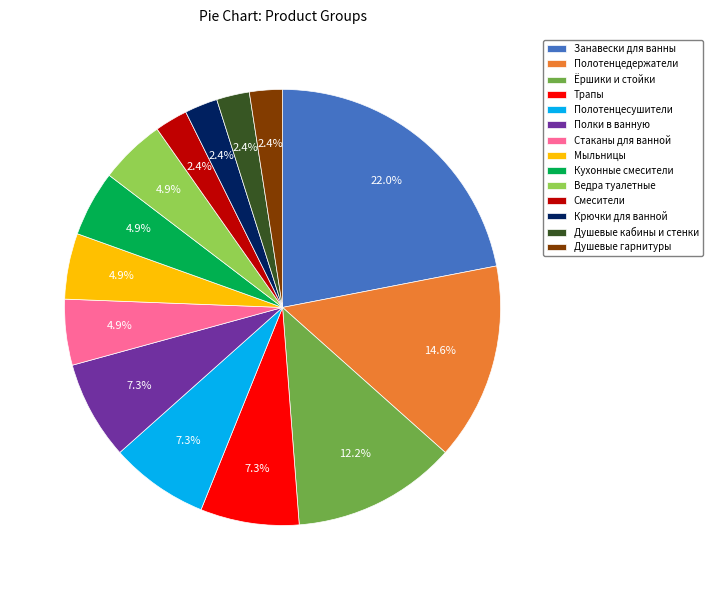

To the nearest percent, what is the difference between the Душевые гарнитуры and Трапы slice percentages?

5%